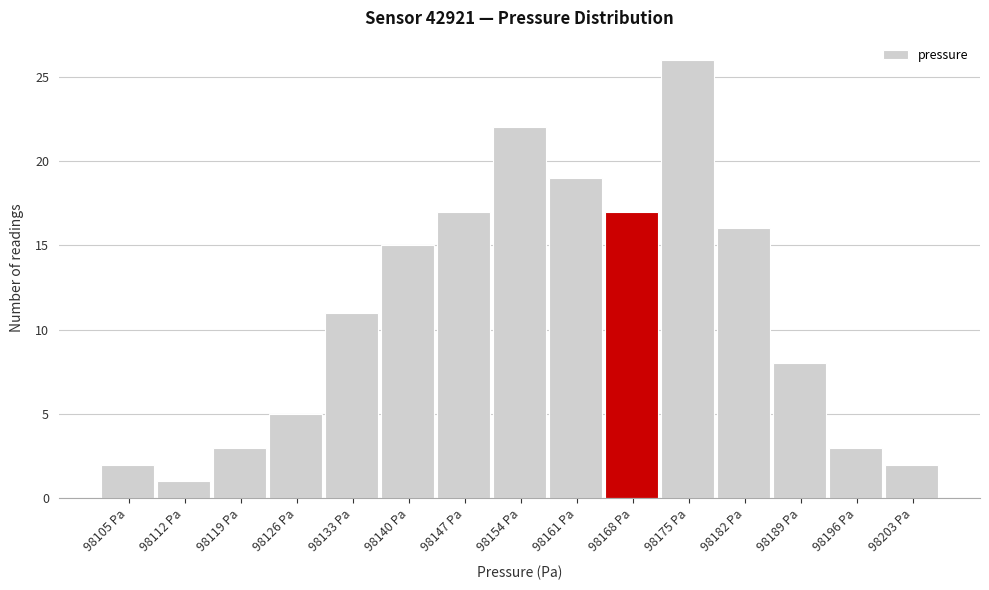

Reading left to right, extract all data points from this chart.

98105 Pa=2	98112 Pa=1	98119 Pa=3	98126 Pa=5	98133 Pa=11	98140 Pa=15	98147 Pa=17	98154 Pa=22	98161 Pa=19	98168 Pa=17	98175 Pa=26	98182 Pa=16	98189 Pa=8	98196 Pa=3	98203 Pa=2